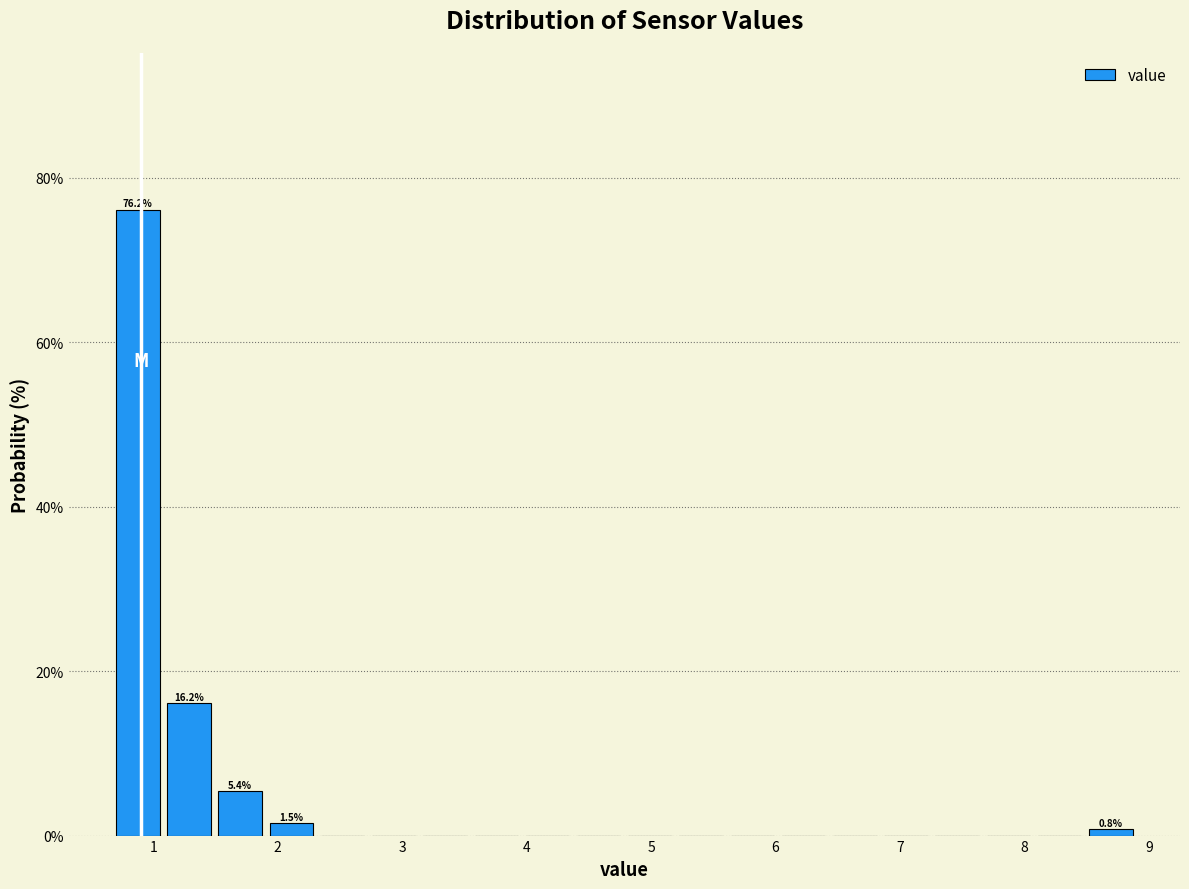

Which range on the x-axis has the tallest bar?

0.7 to 1.1